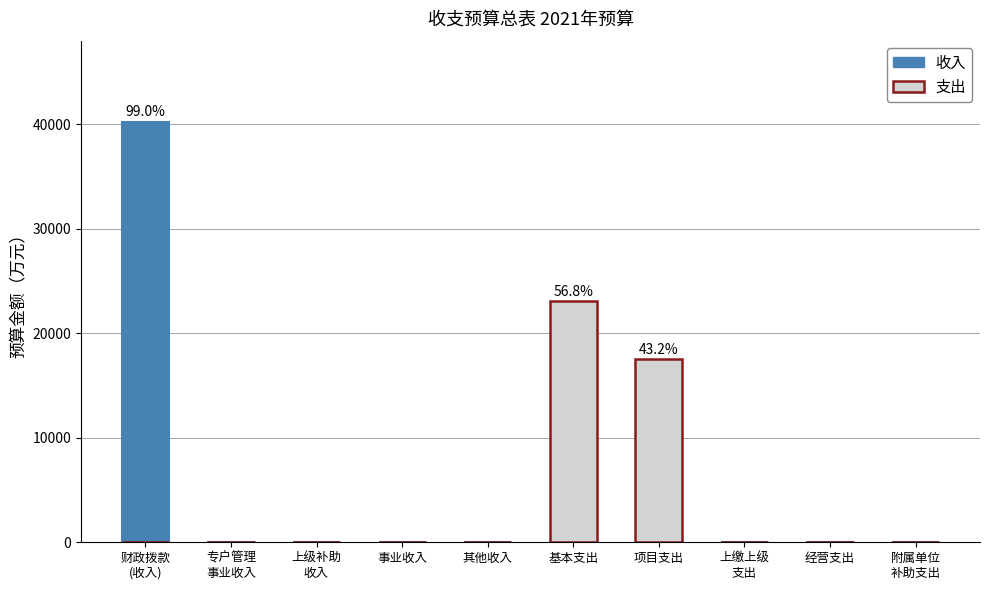

Which series changed the most between 上缴上级
支出 and 附属单位
补助支出?

收入